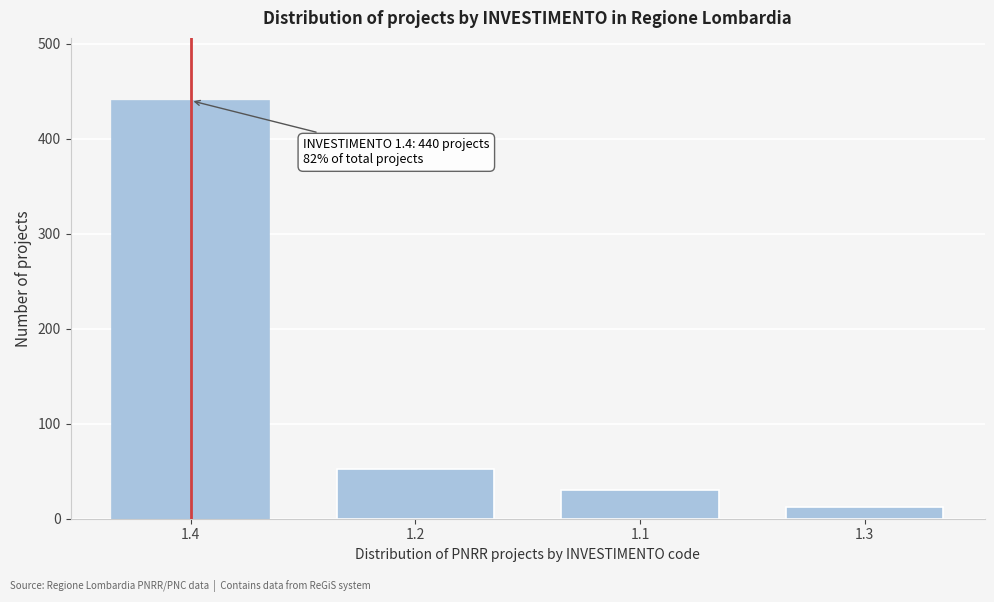

Reading left to right, what are all the values shown in this chart?

440	52	30	12